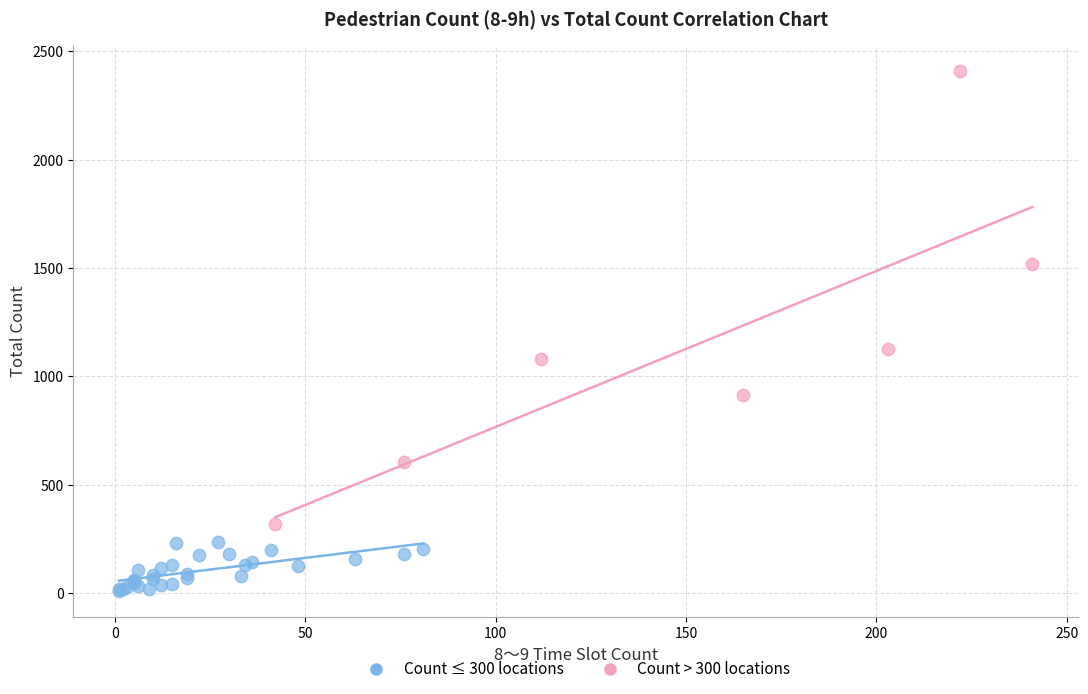

Which series has the largest Y range (max minus min)?

Count > 300 locations